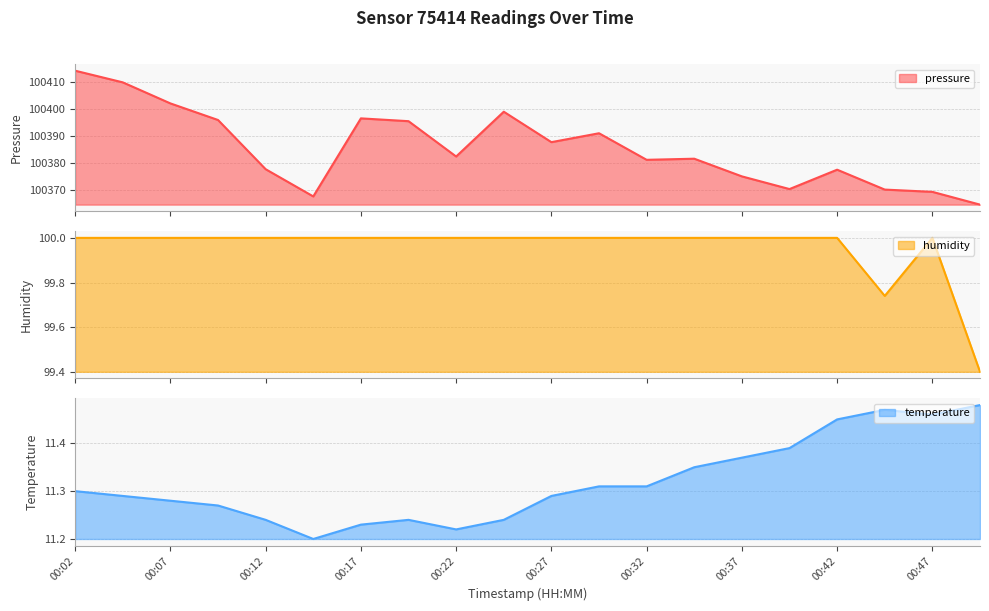

What is the maximum value for pressure?

100414.0